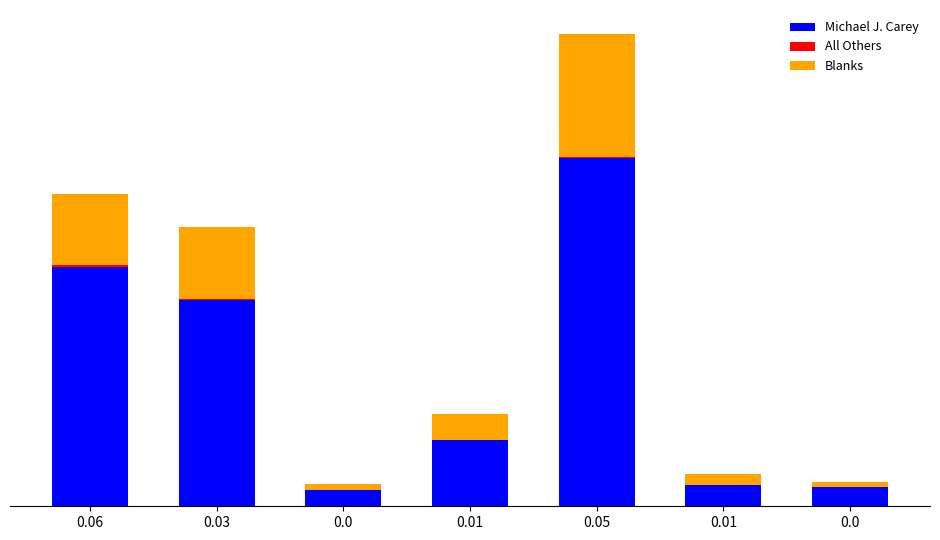

What is the sum of all Michael J. Carey values?

34959